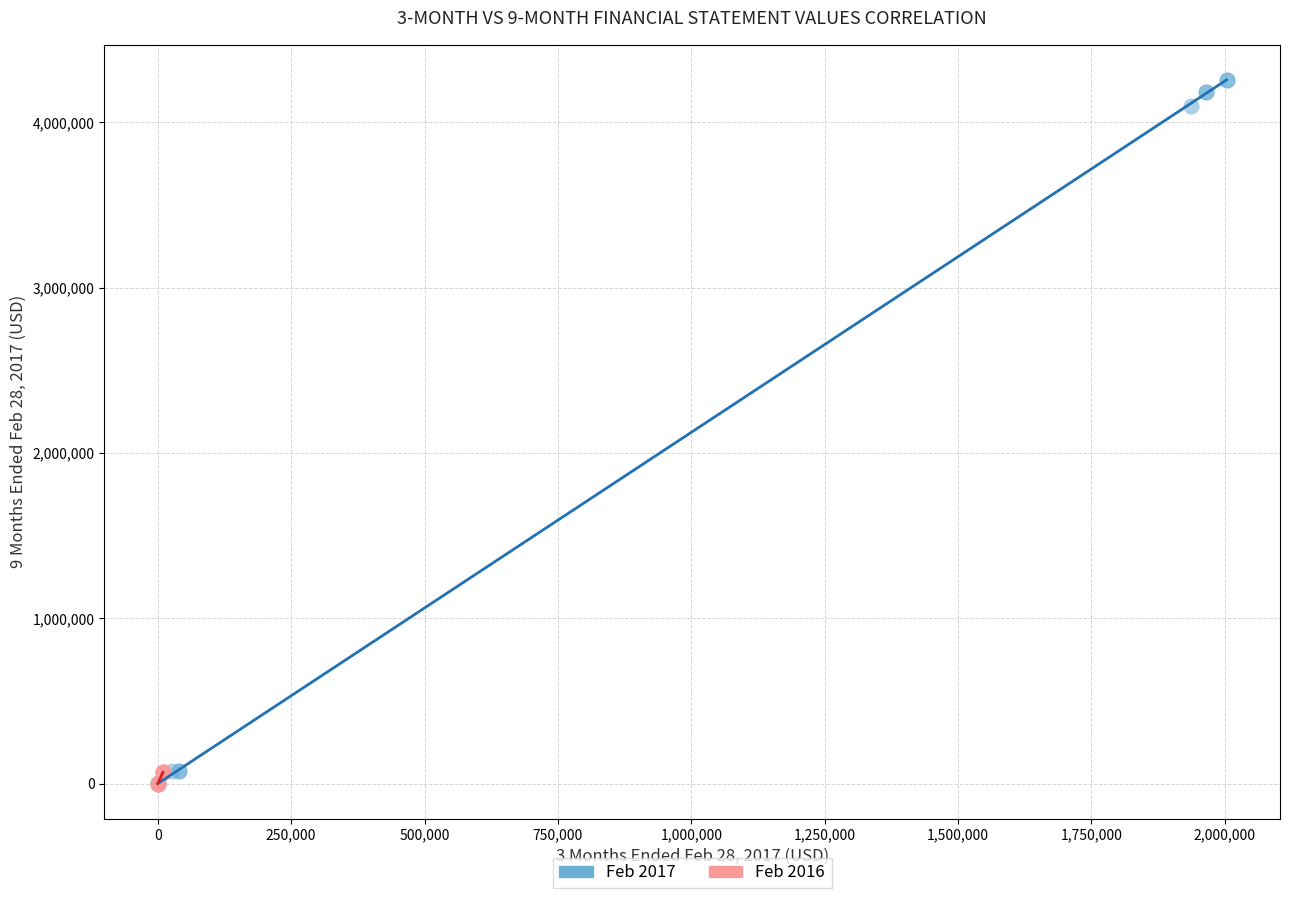

What are all the series names shown in the legend?

Feb 2017, Feb 2016